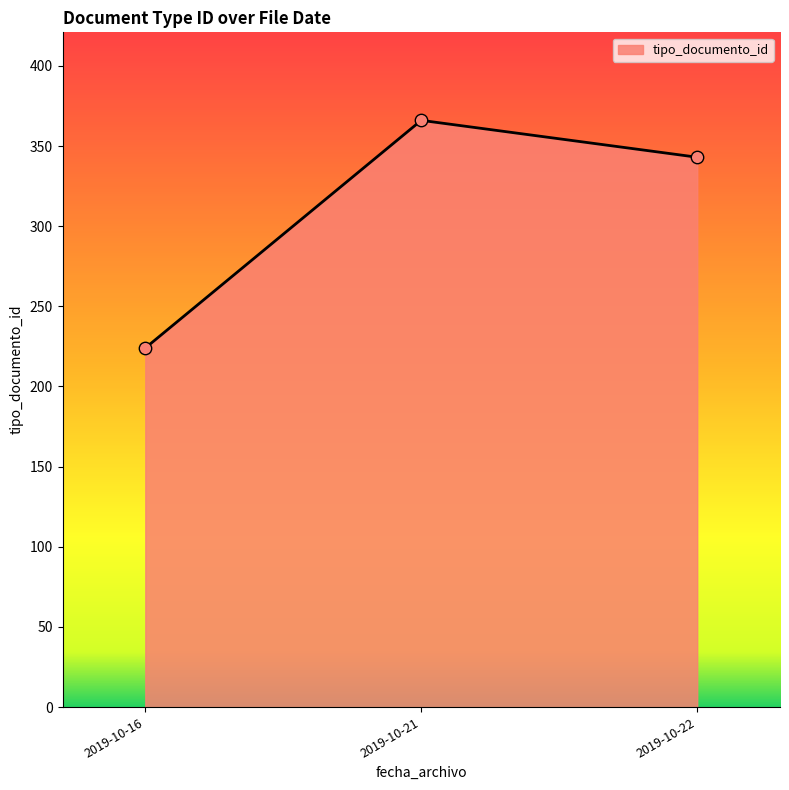

What is the change in value from 2019-10-16 to 2019-10-22?

+119